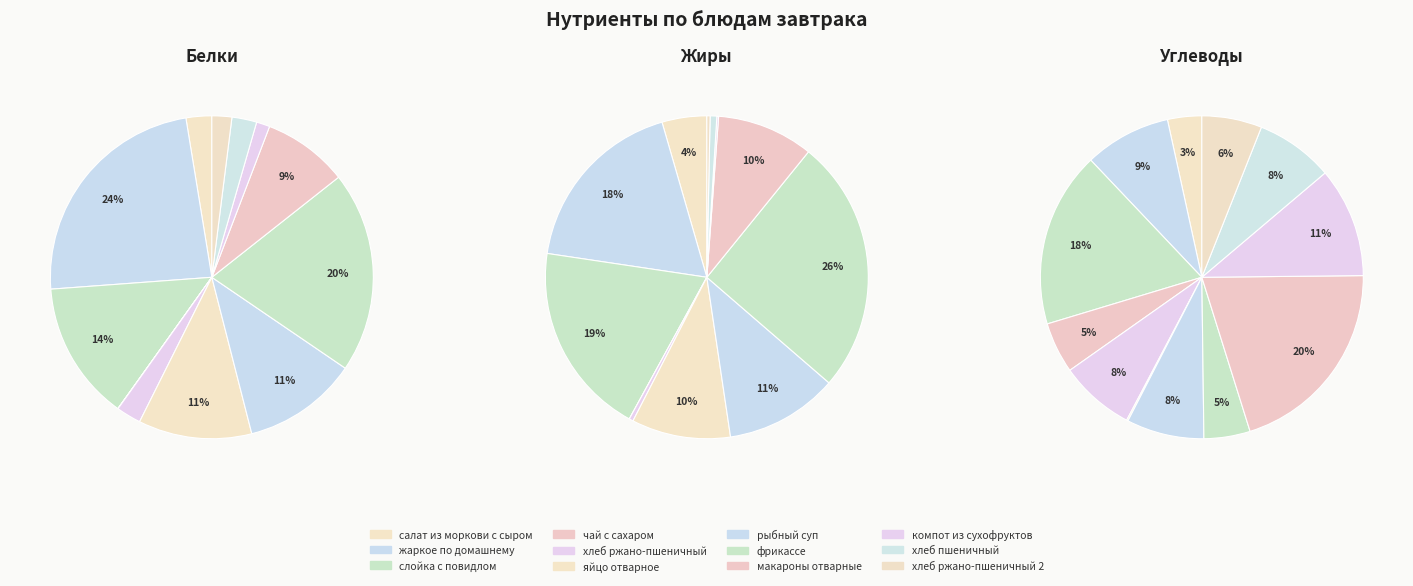

What is the total percentage of жаркое по домашнему and хлеб пшеничный?

26.1%